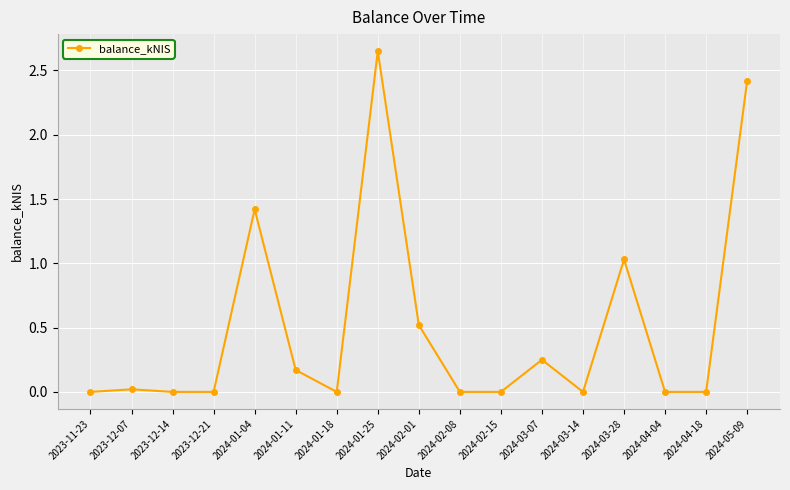

What is the sum of all values?

8.5